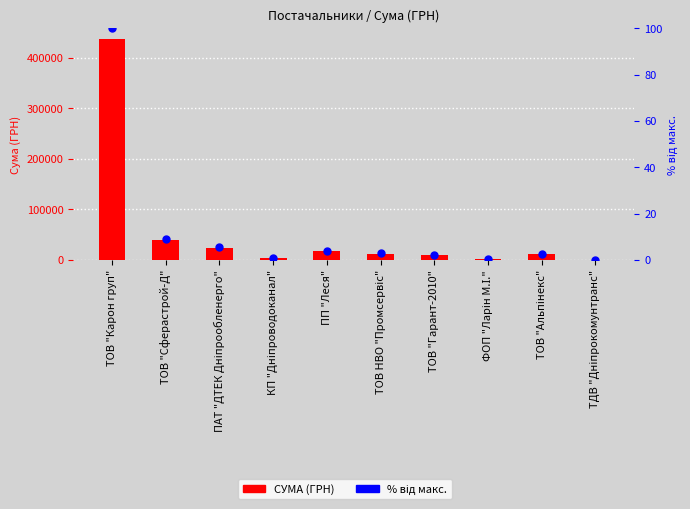

Which series has the largest total across all categories?

СУМА (ГРН)